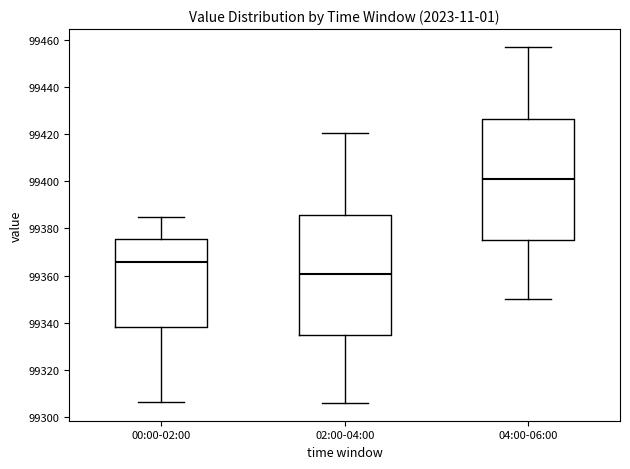

Reading left to right, read every box against the y-axis: the position of its median line, the range the box covers, and the ends of its whiskers. The values are not printed on the chart, so give them approximately, as read against the axis.

00:00-02:00: median 99366, box 99338 to 99376, whiskers 99306 to 99384
02:00-04:00: median 99360, box 99334 to 99386, whiskers 99306 to 99420
04:00-06:00: median 99402, box 99376 to 99426, whiskers 99350 to 99458